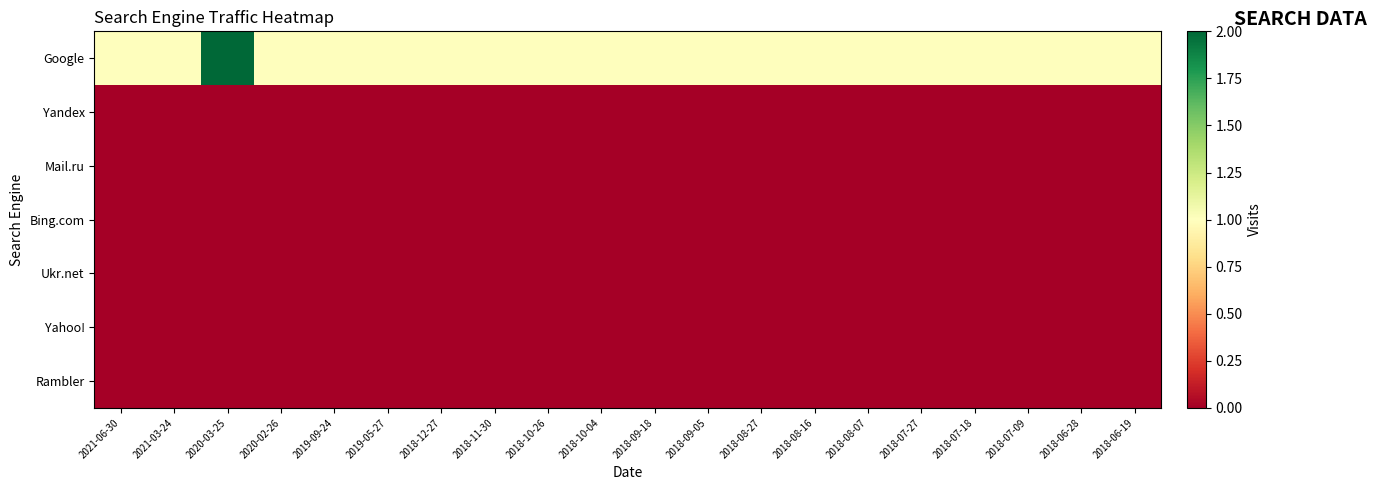

Which series has the largest total across all categories?

Google